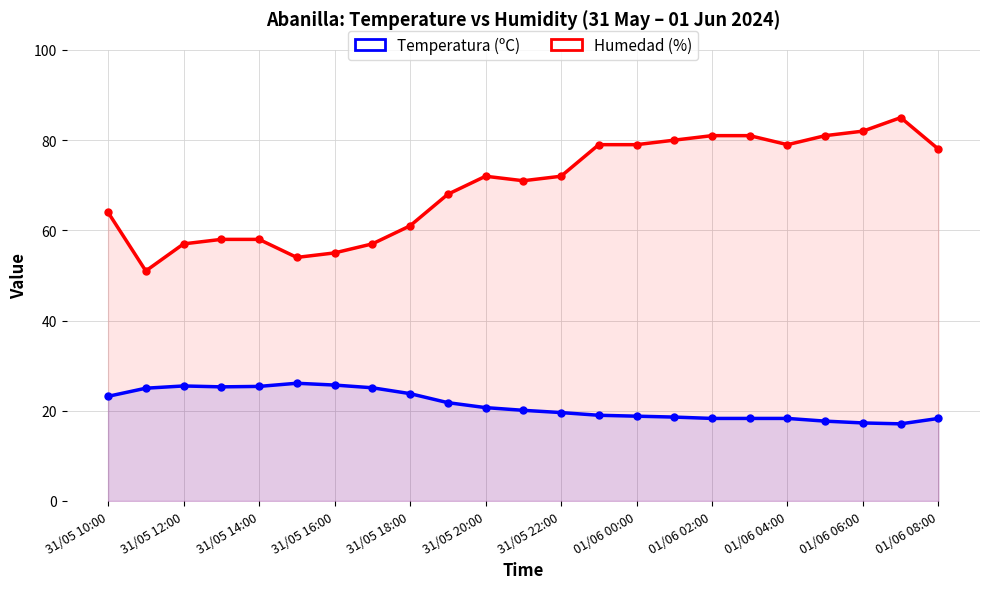

Which series has the largest total across all categories?

Humedad (%)